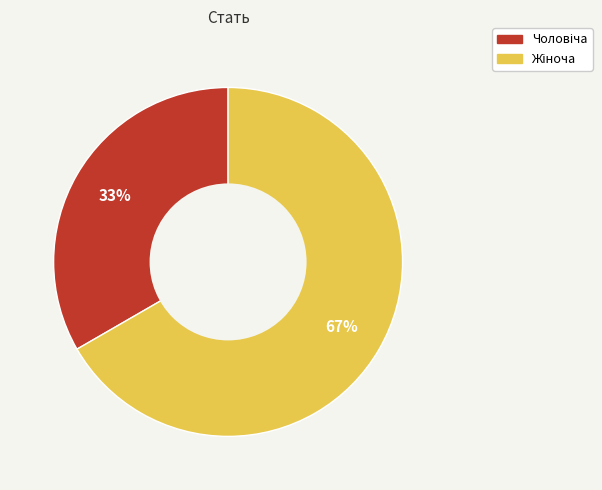

How many segments does this pie chart have?

2